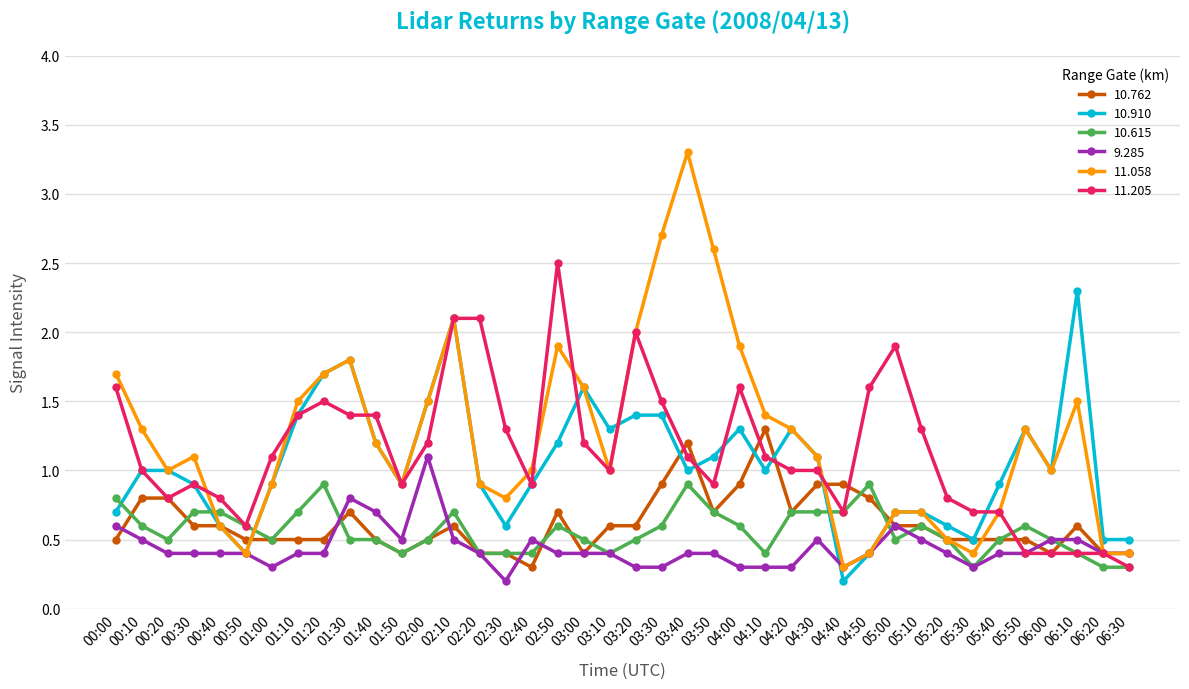

True or false: 10.910 has more than 2 points higher than both neighbors.

True